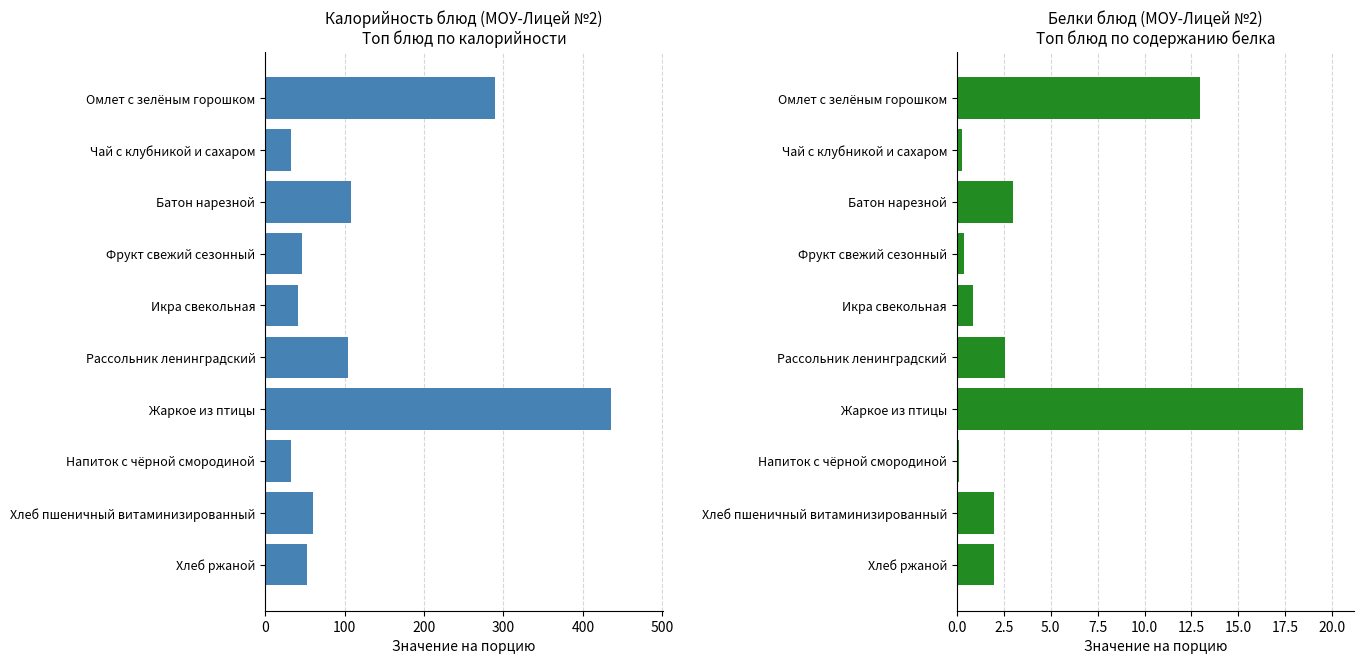

Rank the series by their average value, from lowest to highest.

Белки, Калорийность